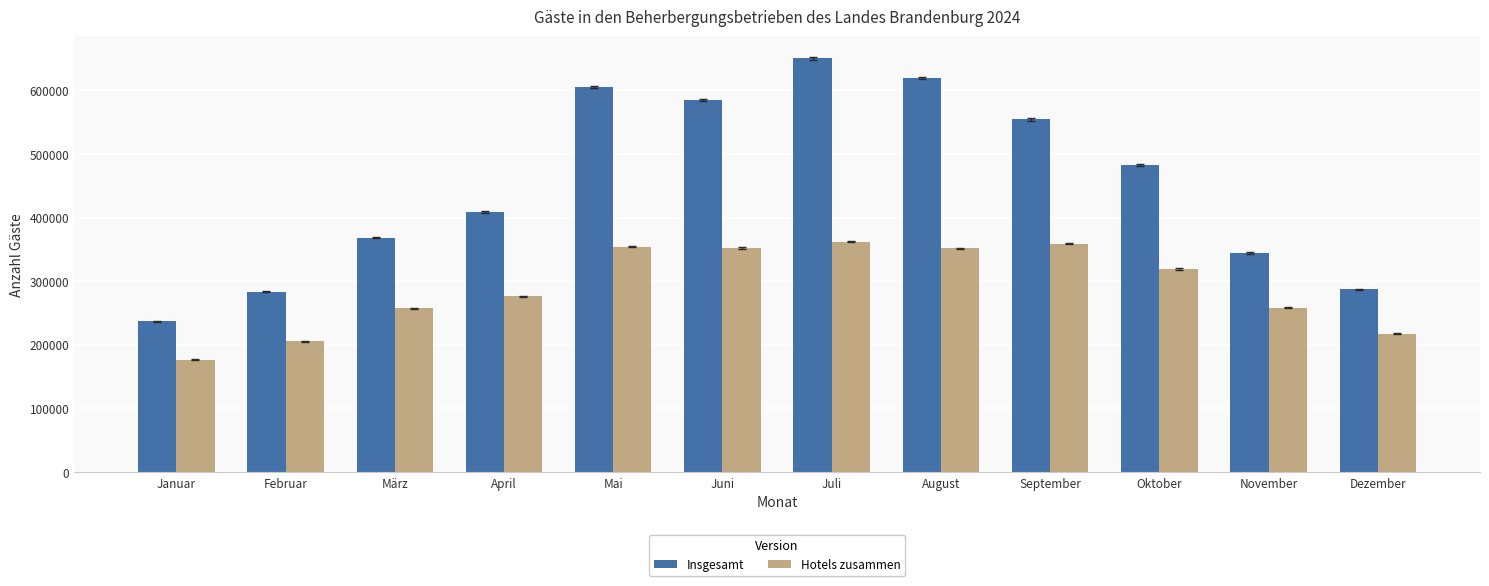

What is the maximum value shown in the chart?

650536